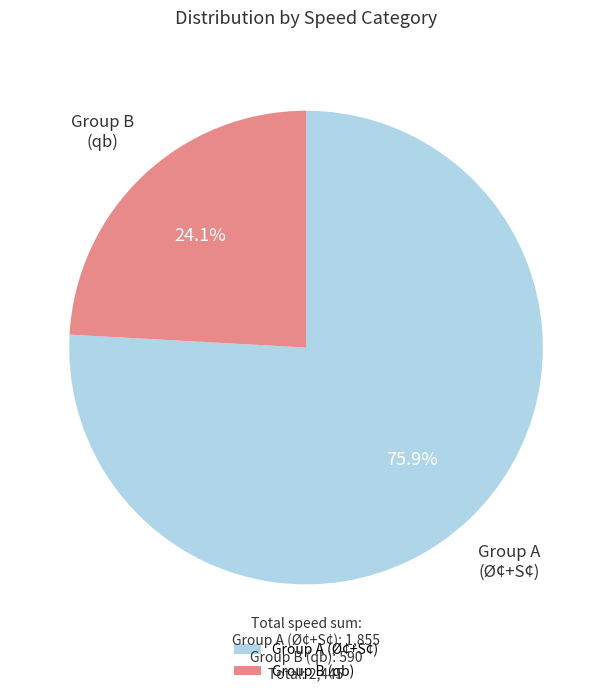

Between Group B and Group A, which is larger?

Group A